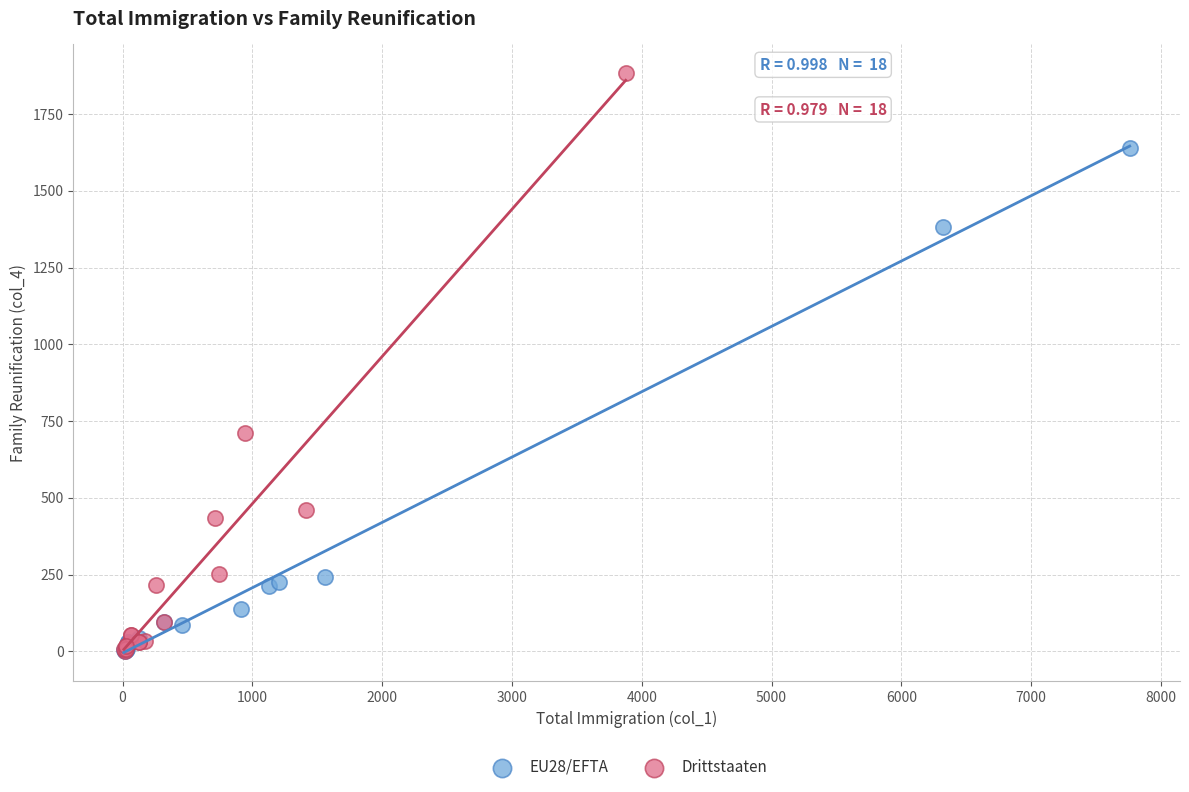

Which series reaches the maximum Y coordinate?

Drittstaaten